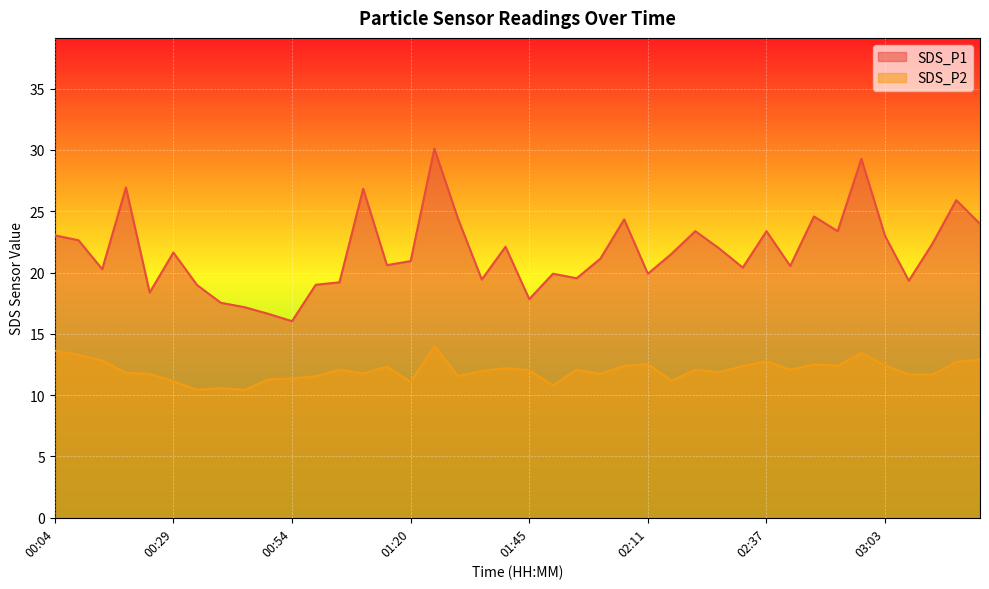

List the series in order of their overall mean, lowest first.

SDS_P2, SDS_P1